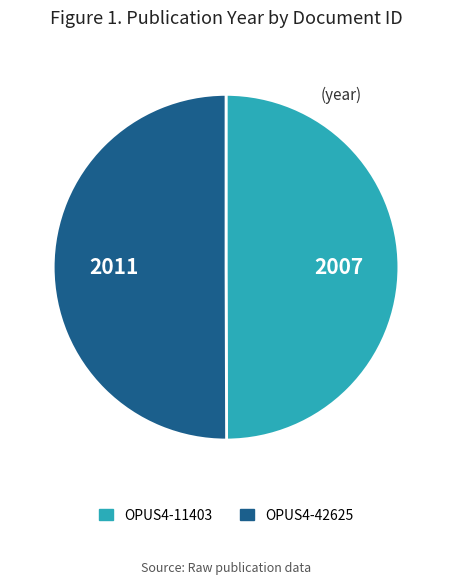

Do OPUS4-42625 and OPUS4-11403 together represent more than half of the pie?

Yes